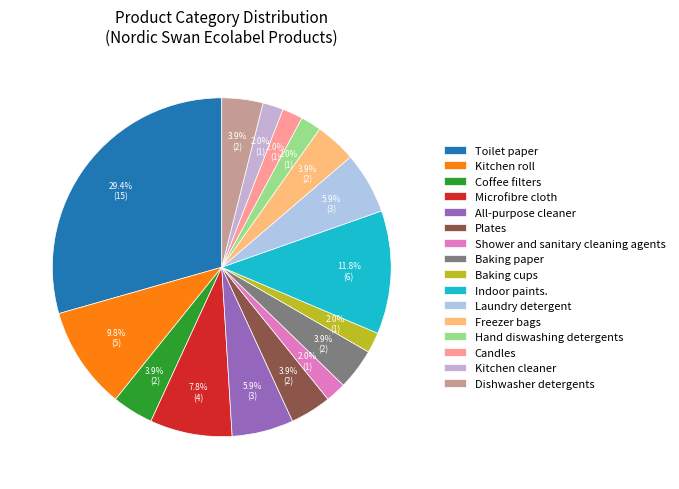

Does Indoor paints. represent more than half of the total?

No